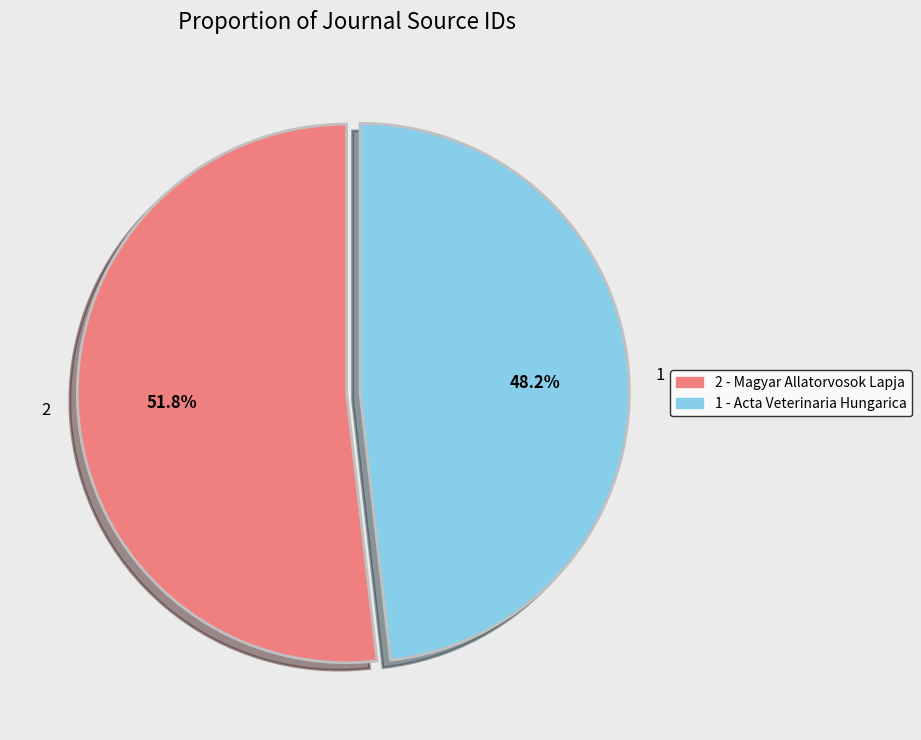

Count the number of slices in the pie.

2